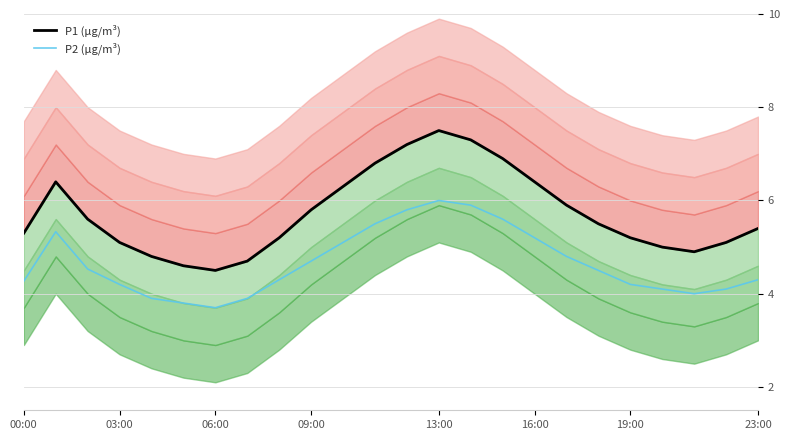

What is the average value of the P1 (µg/m³) series?

5.7